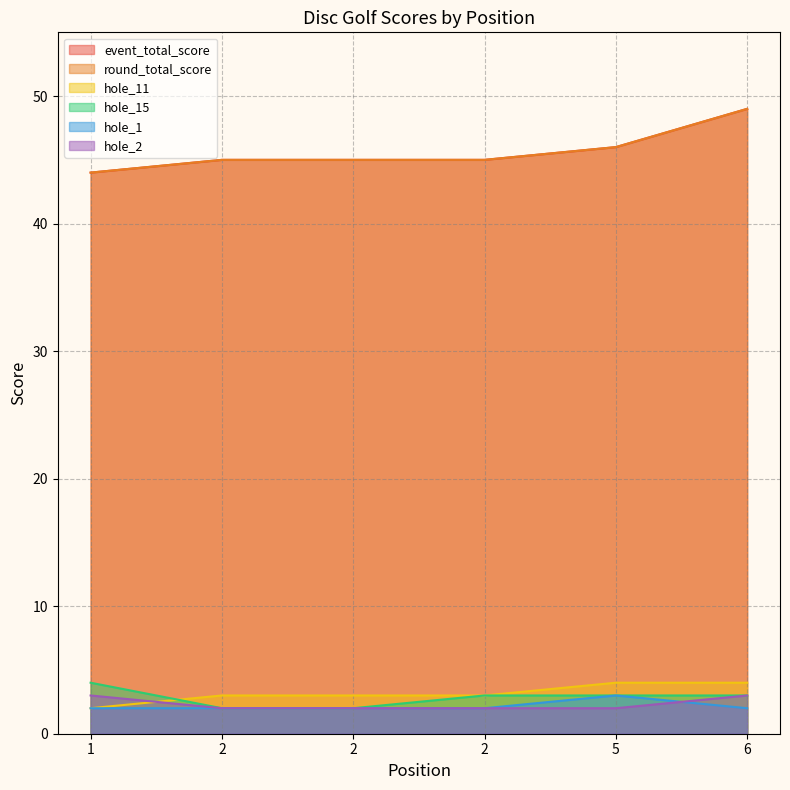

At which label does event_total_score reach its minimum?

1